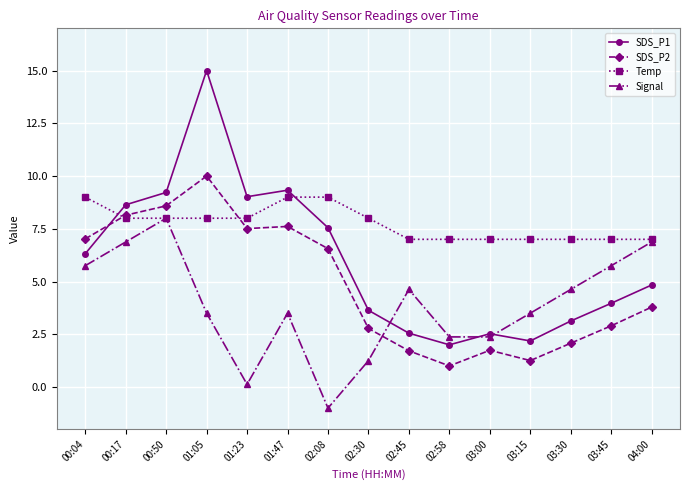

What are all the series names shown in the legend?

SDS_P1, SDS_P2, Temp, Signal